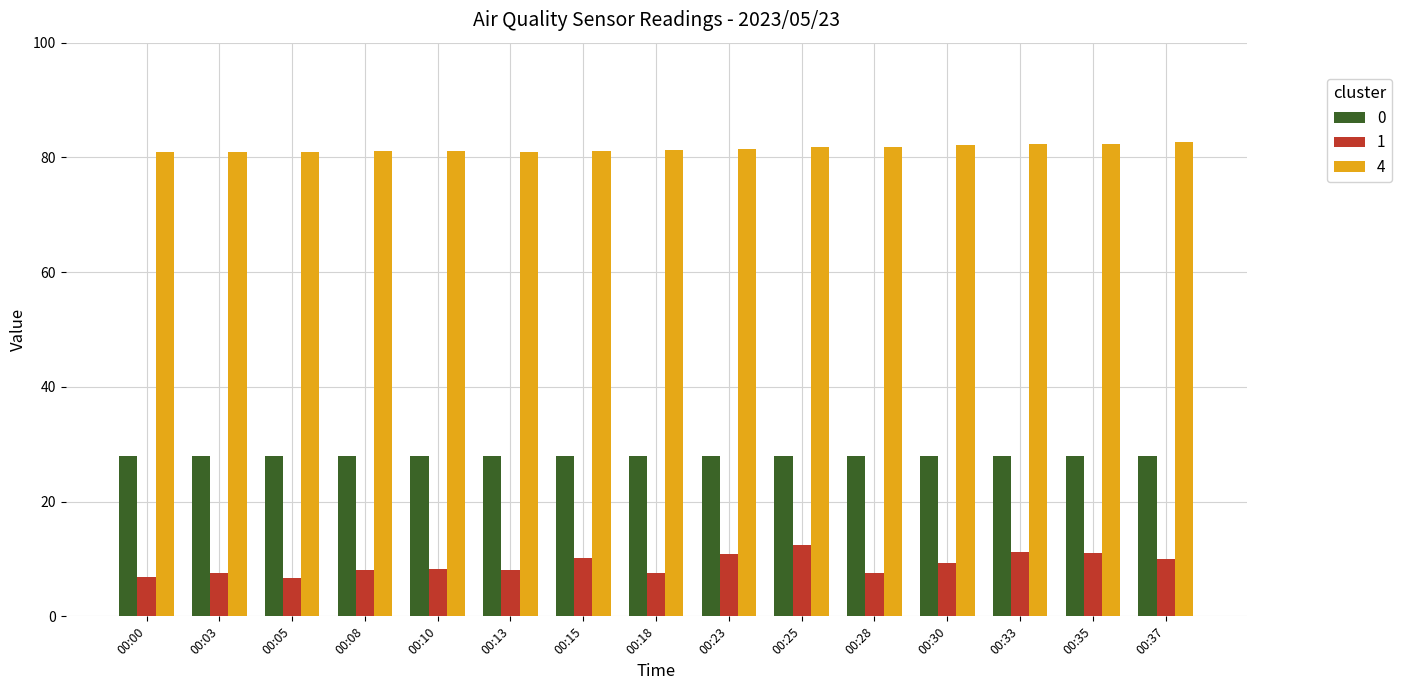

What are all the series names shown in the legend?

0, 1, 4